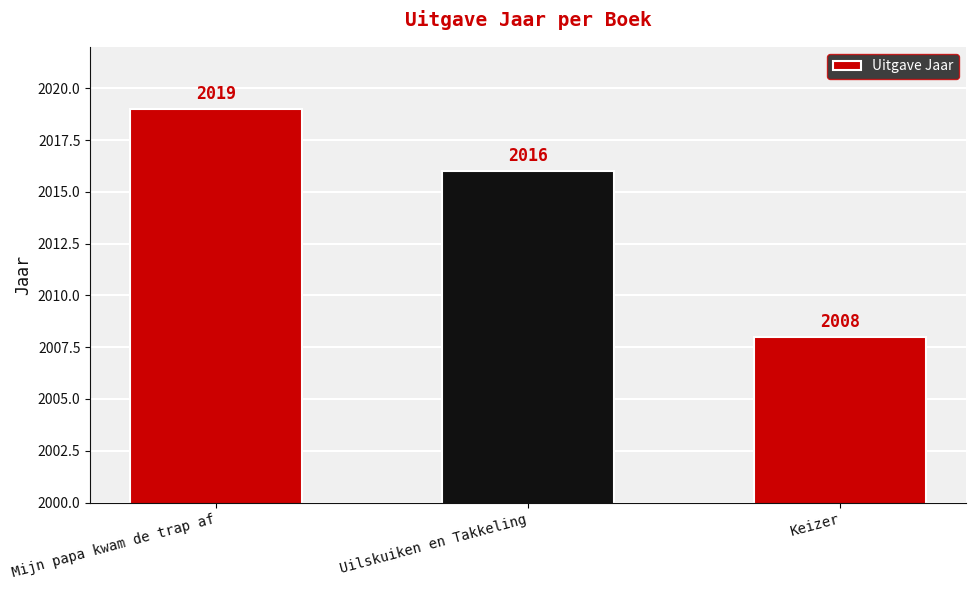

How many values are between 2008 and 2019?

3